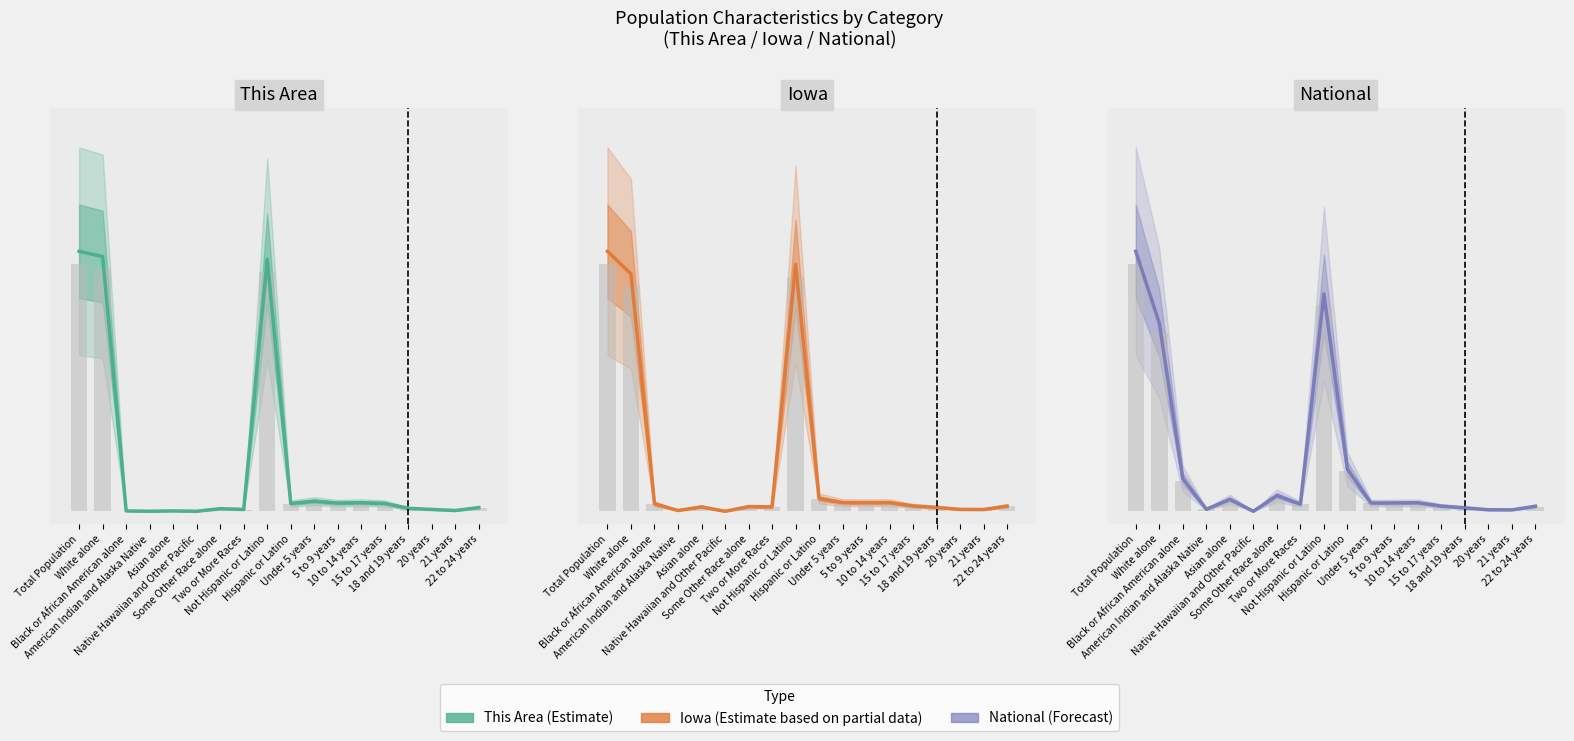

Is the value of This Area at Not Hispanic or Latino greater than the value of Iowa at 20 years?

Yes